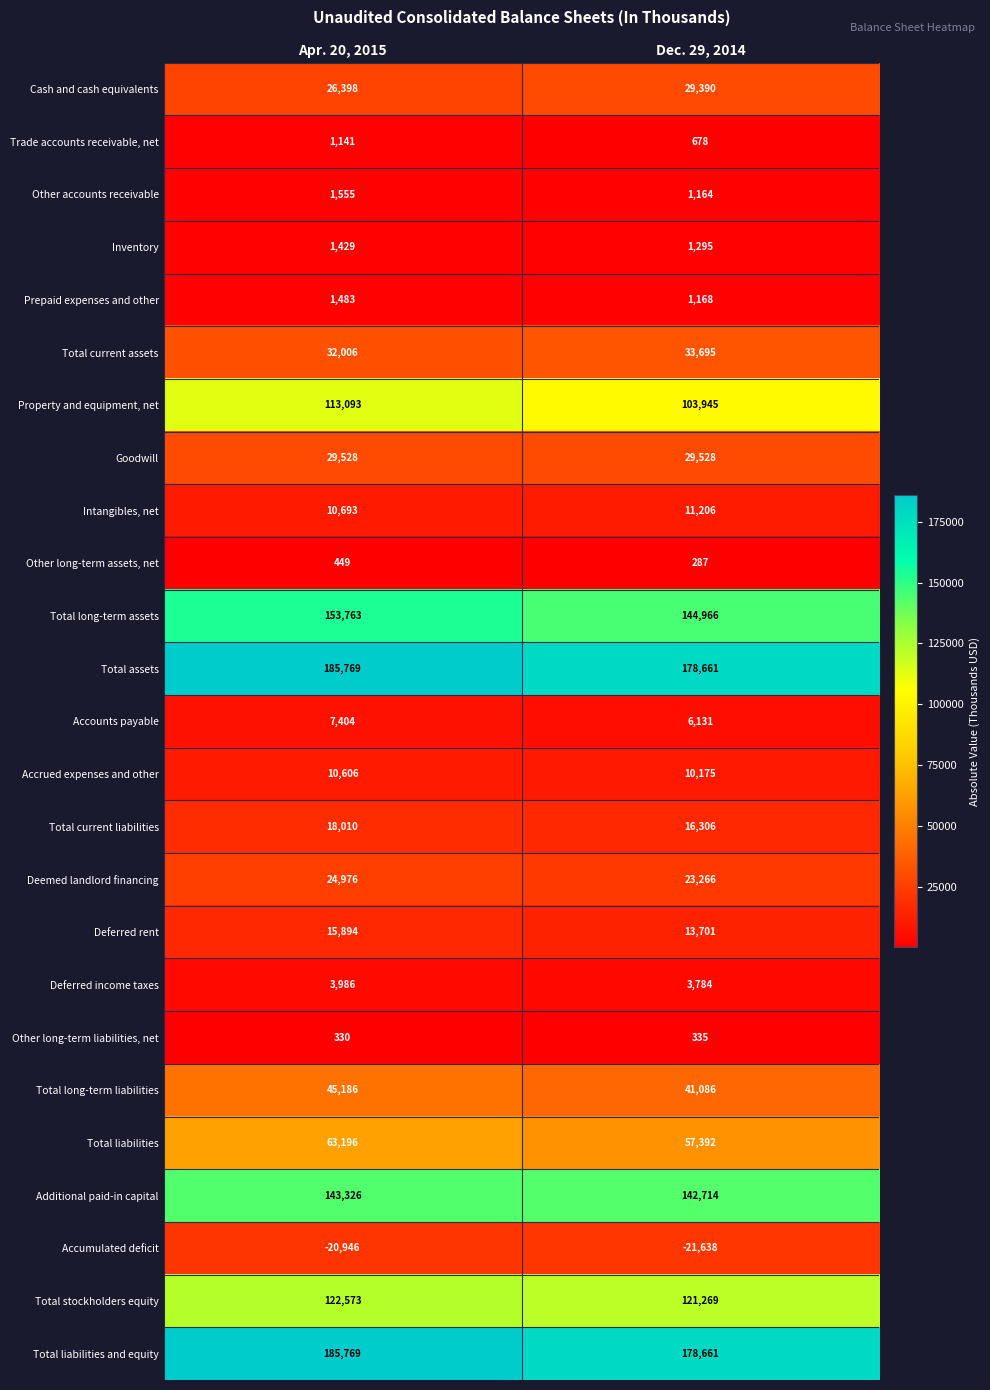

What is the smallest value displayed?

-21638